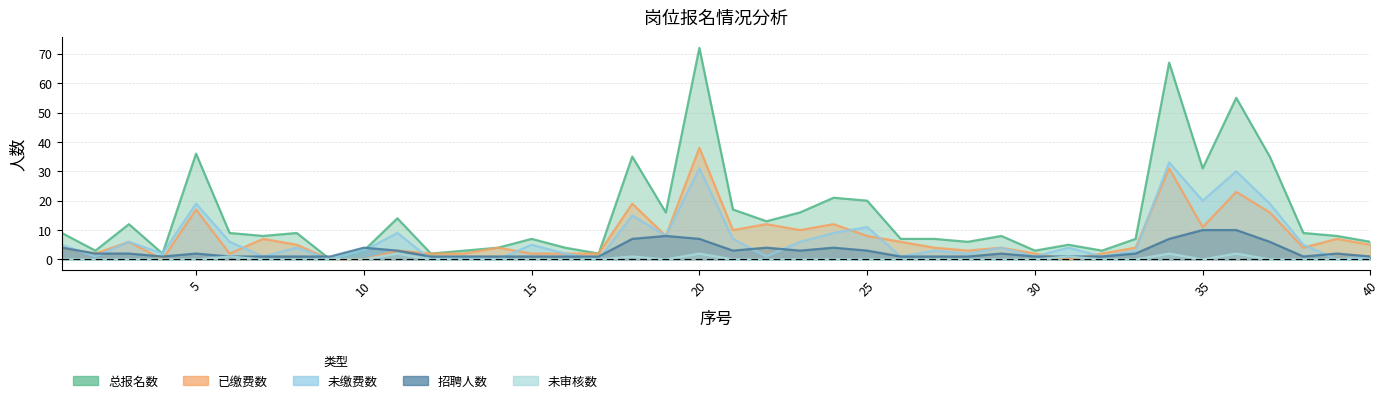

Reading left to right, list all the values displayed in this chart.

总报名数: 9	3	12	2	36	9	8	9	0	3	14	2	3	4	7	4	2	35	16	72	17	13	16	21	20	7	7	6	8	3	5	3	7	67	31	55	35	9	8	6
已缴费数: 4	2	6	0	17	2	7	5	0	0	3	2	2	4	2	2	2	19	8	38	10	12	10	12	8	6	4	3	4	2	0	2	4	31	11	23	16	4	7	5
未缴费数: 5	1	6	2	19	6	1	4	0	3	9	0	1	0	5	2	0	15	8	31	7	1	6	9	11	1	3	2	4	1	4	1	3	33	20	30	19	5	0	1
招聘人数: 4	2	2	1	2	1	1	1	1	4	3	1	1	1	1	1	1	7	8	7	3	4	3	4	3	1	1	1	2	1	1	1	2	7	10	10	6	1	2	1
未审核数: 0	0	0	0	0	1	0	0	0	0	2	0	0	0	0	0	0	1	0	2	0	0	0	0	0	0	0	0	0	0	1	0	0	2	0	2	0	0	0	0